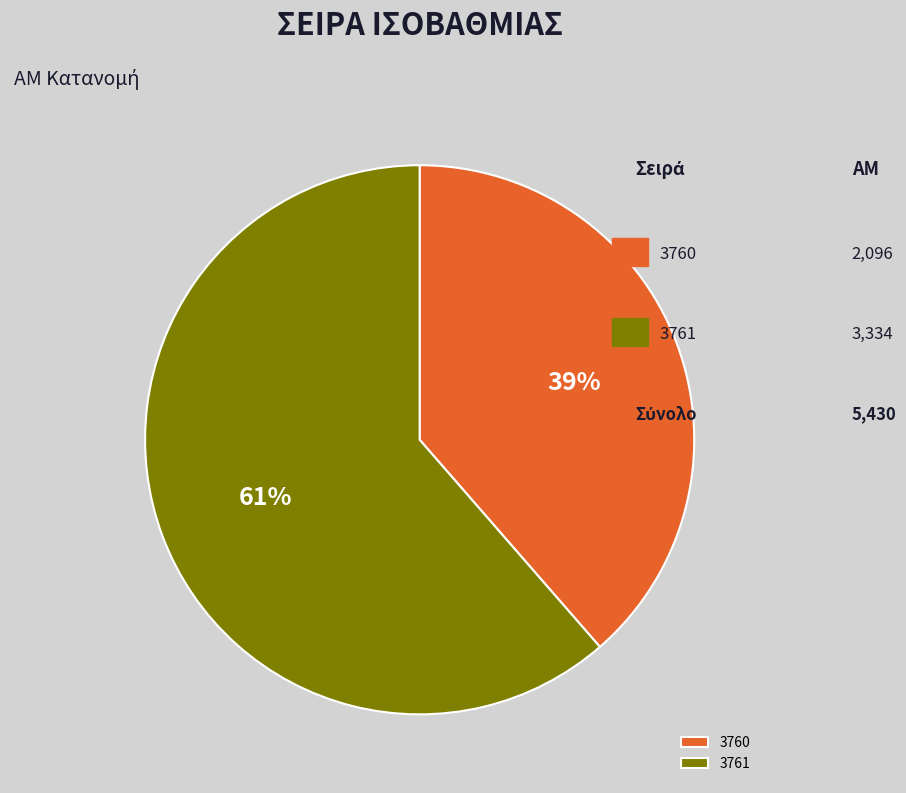

True or false: 3761 accounts for 71% of the total.

False